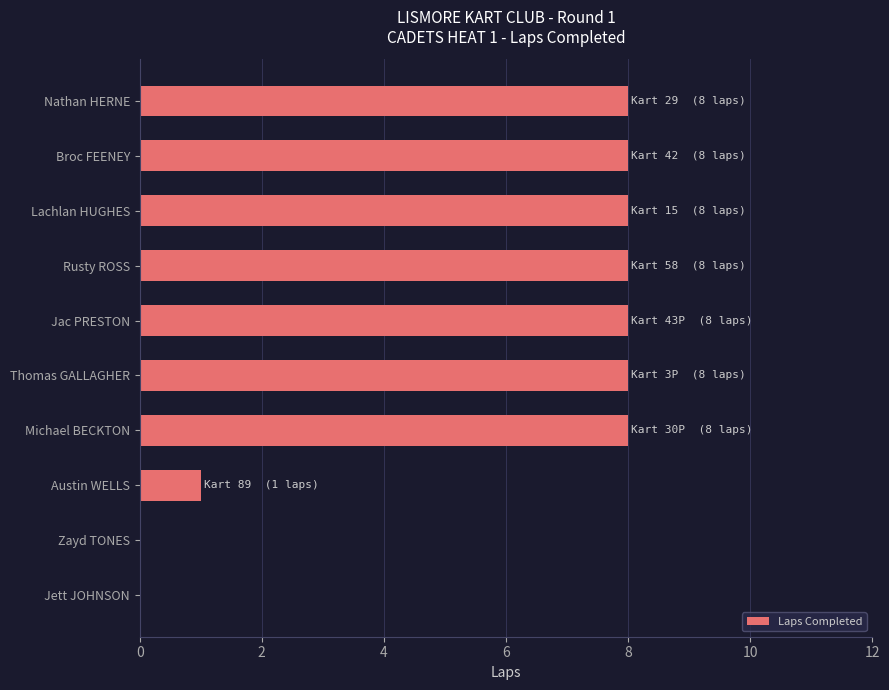

What is the greatest value displayed?

8